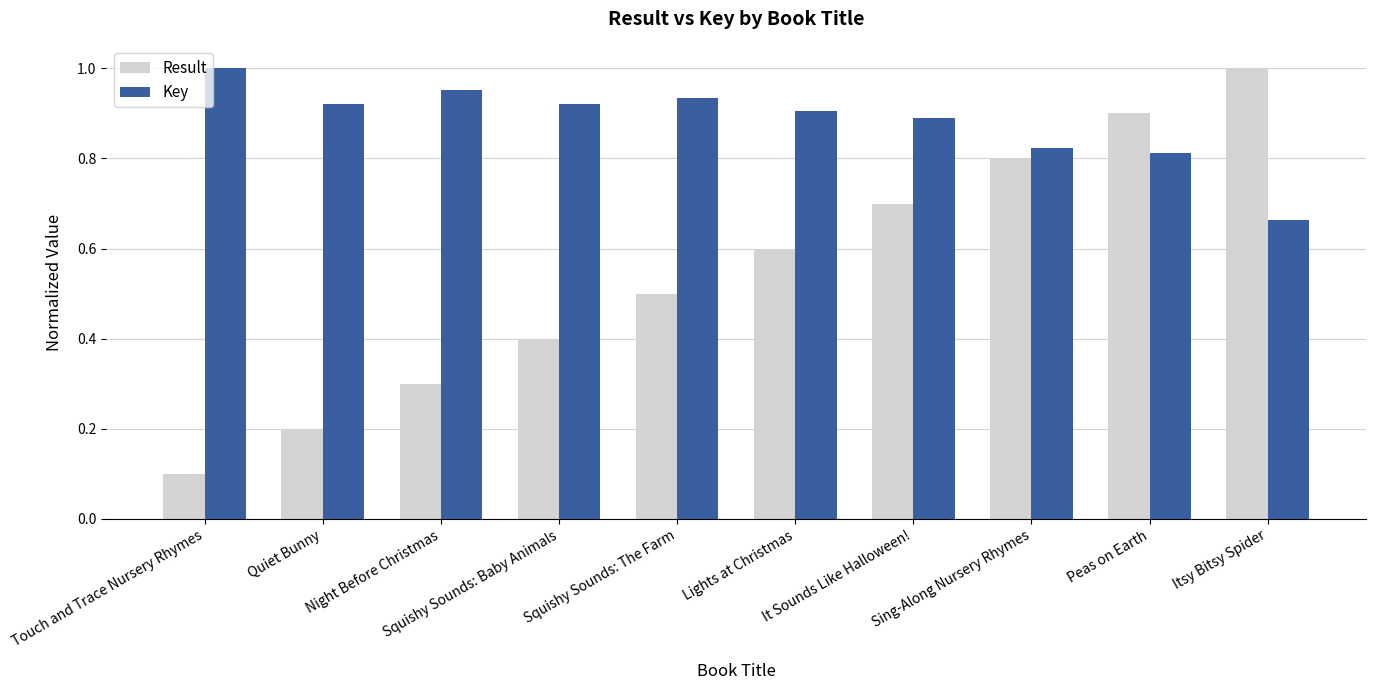

At which label is Result closest to 0?

Touch and Trace Nursery Rhymes